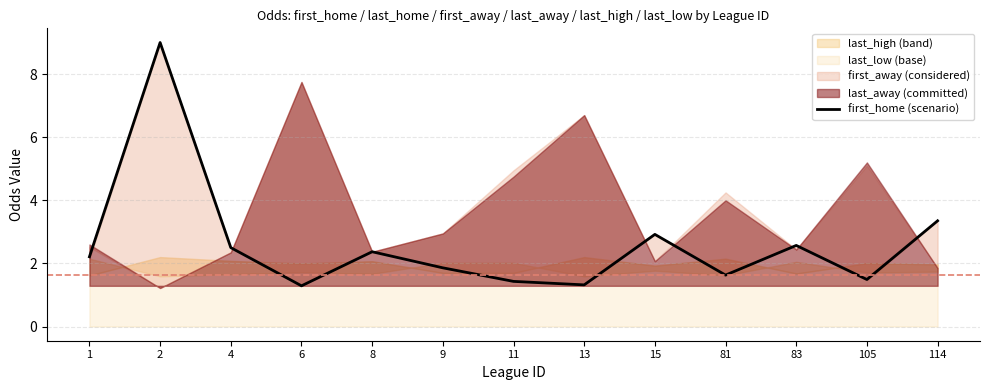

How many points are lower than both their immediate neighbors (excluding endpoints)?

4